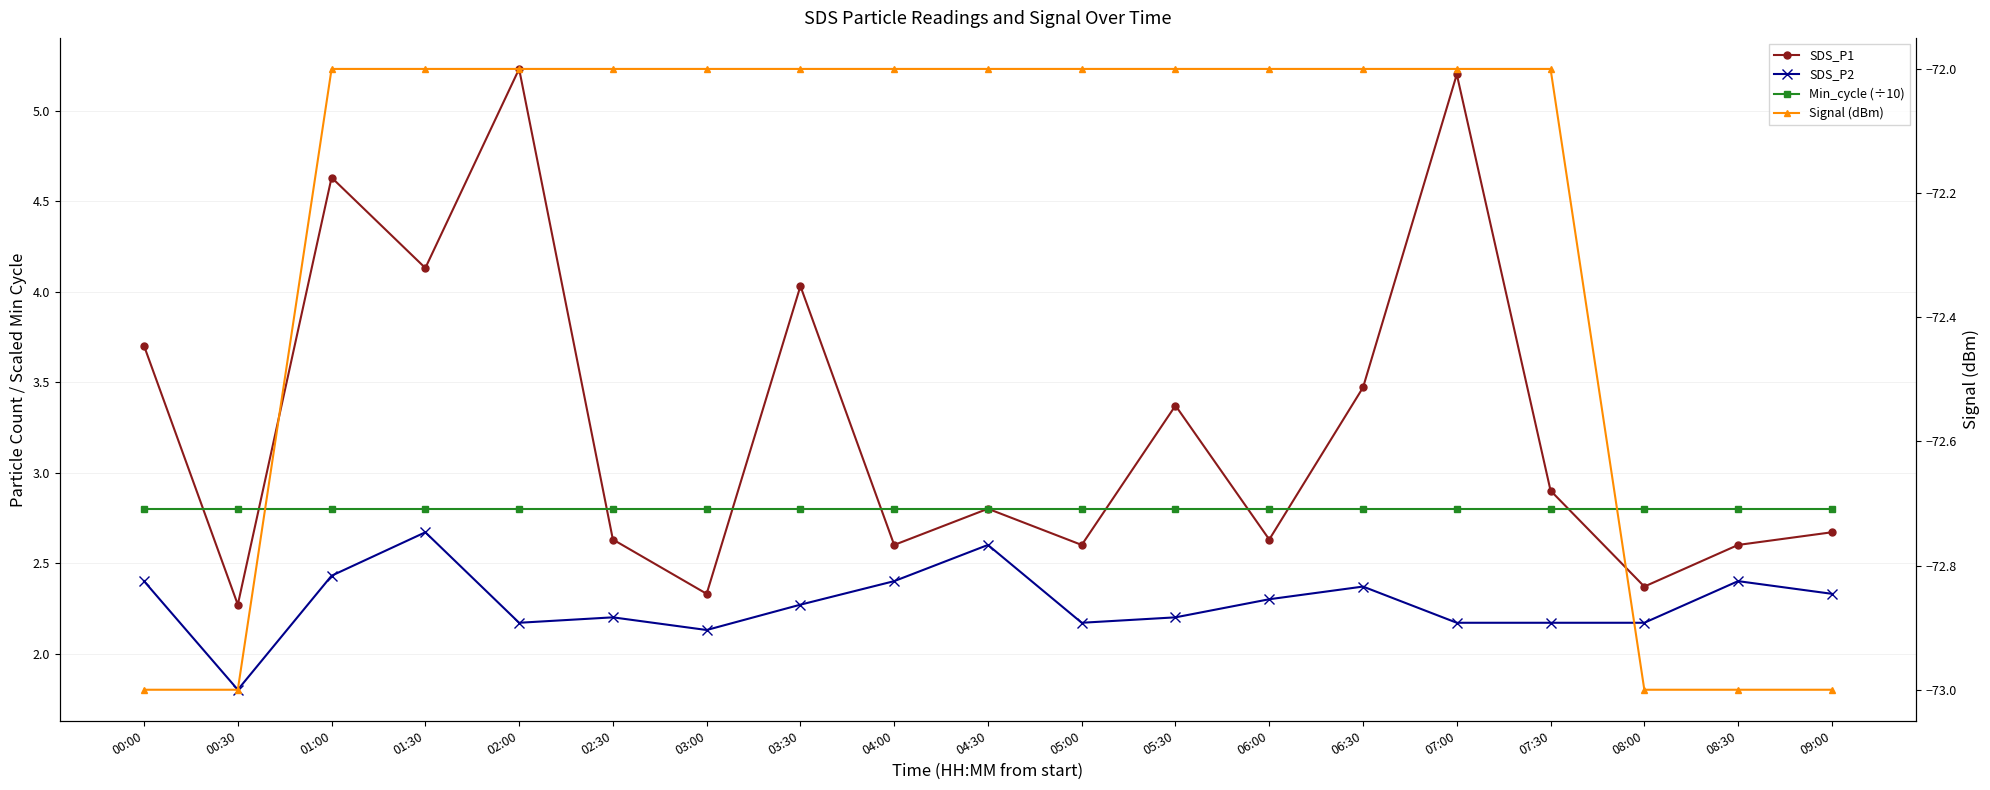

List the labels in order of SDS_P1 value, smallest first.

00:30, 03:00, 08:00, 04:00, 05:00, 08:30, 02:30, 06:00, 09:00, 04:30, 07:30, 05:30, 06:30, 00:00, 03:30, 01:30, 01:00, 07:00, 02:00